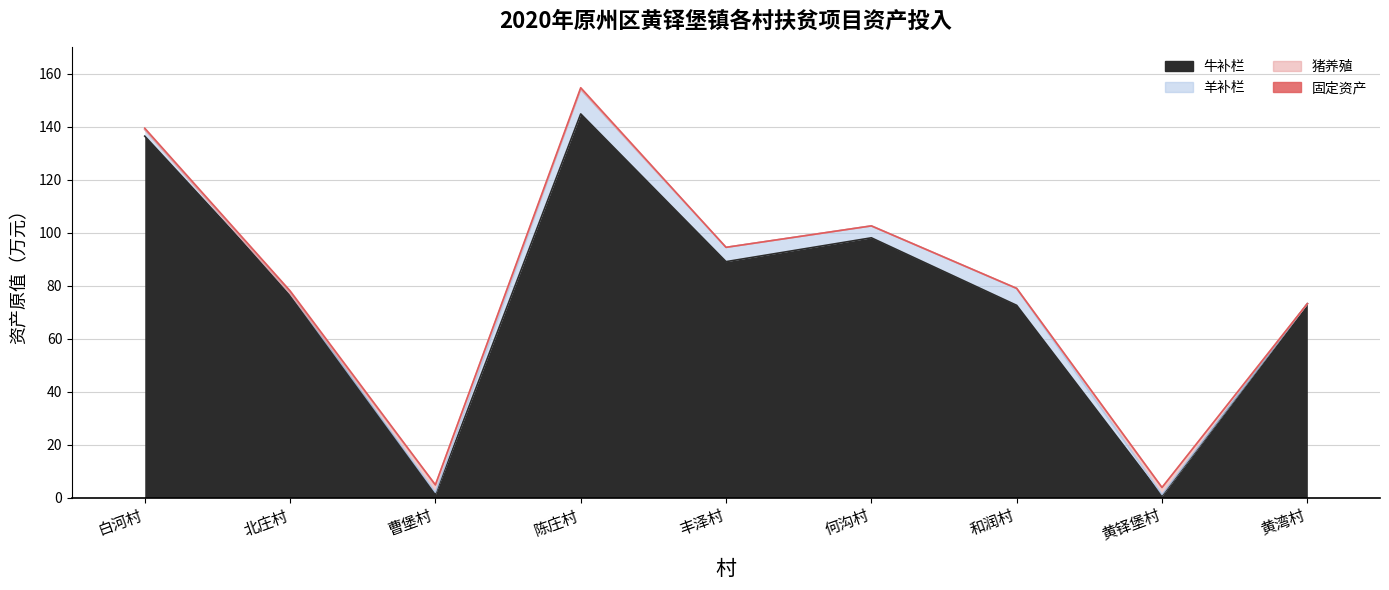

How many lines are shown in the chart?

4